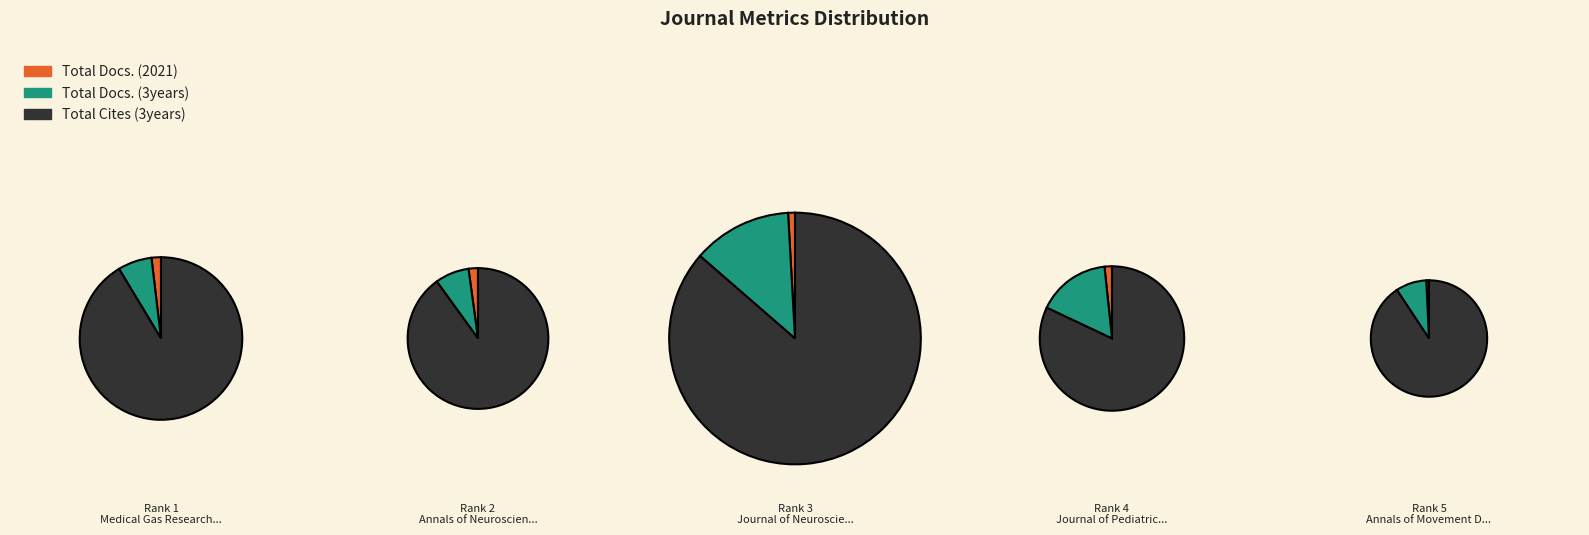

Is the sum of Journal of Neurosciences in Rural Practice and Medical Gas Research greater than half?

Yes